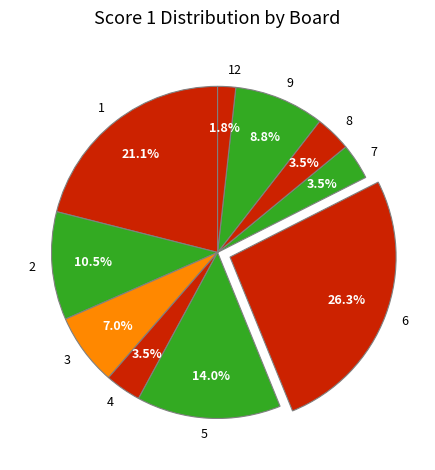

To the nearest percent, what percentage of the pie is 1?

21%